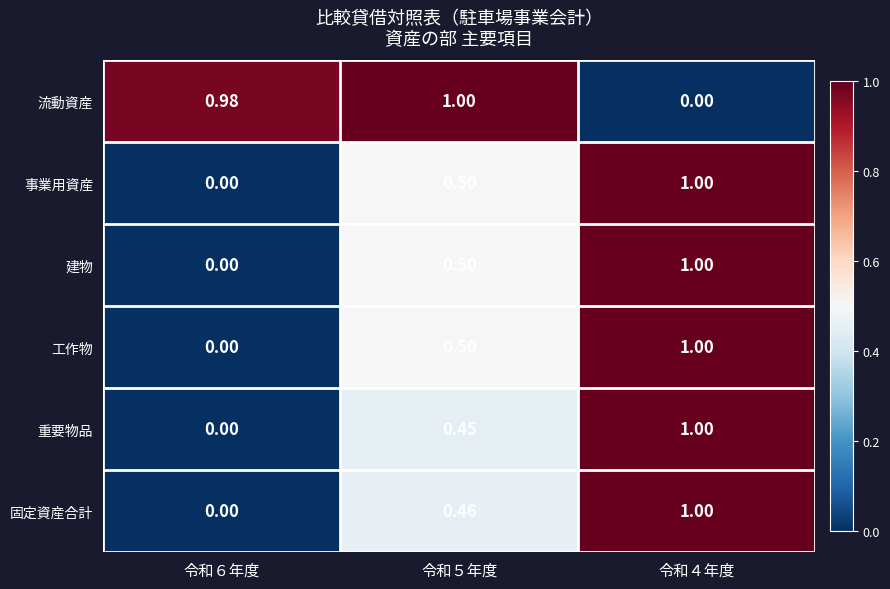

Is the value of 重要物品 at 令和６年度 greater than the value of 工作物 at 令和４年度?

No